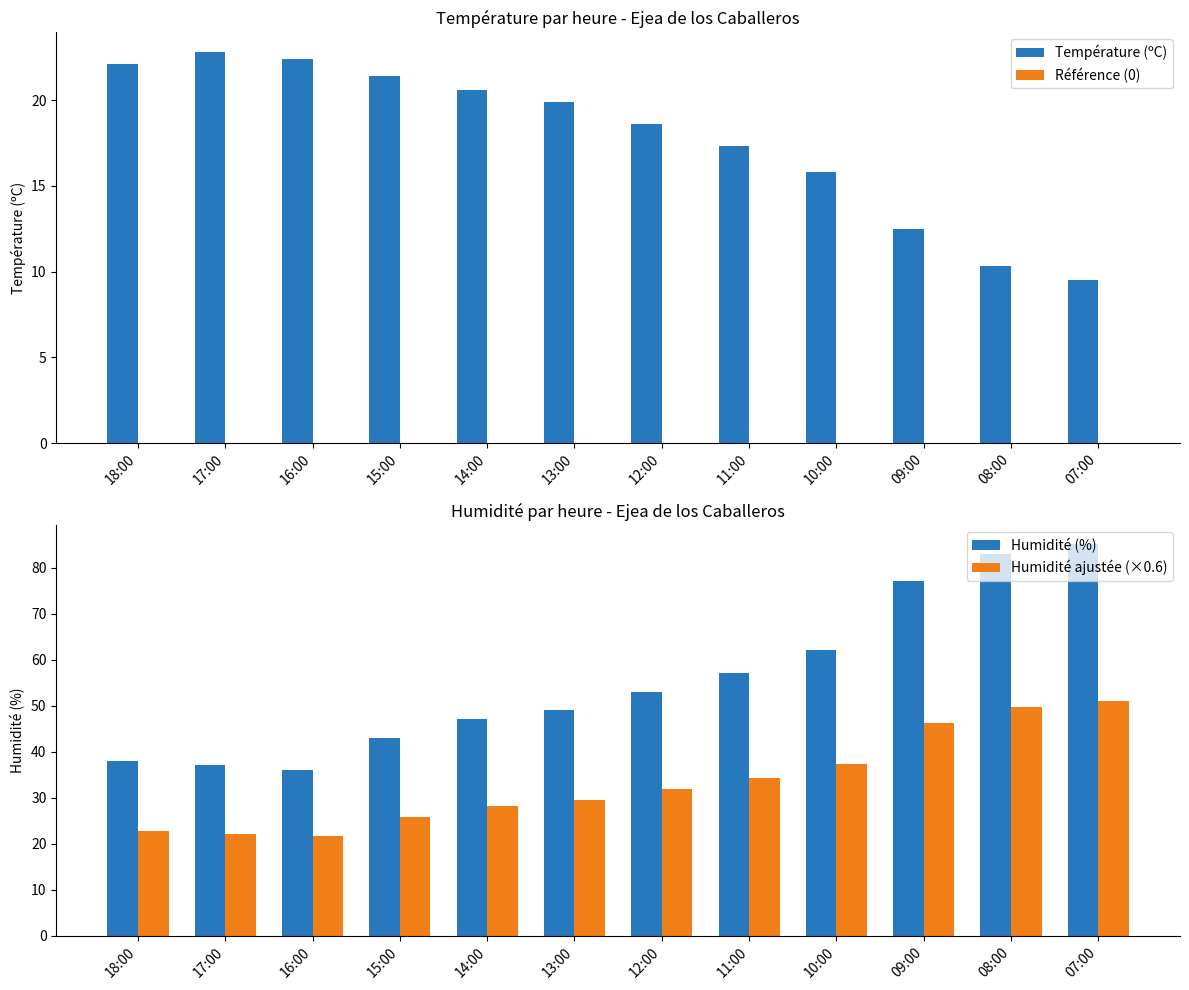

Reading left to right, list all the values displayed in this chart.

Température (ºC): 18:00=22.1	17:00=22.8	16:00=22.4	15:00=21.4	14:00=20.6	13:00=19.9	12:00=18.6	11:00=17.3	10:00=15.8	09:00=12.5	08:00=10.3	07:00=9.5
Référence (0): 18:00=0.0	17:00=0.0	16:00=0.0	15:00=0.0	14:00=0.0	13:00=0.0	12:00=0.0	11:00=0.0	10:00=0.0	09:00=0.0	08:00=0.0	07:00=0.0
Humidité (%): 18:00=38.0	17:00=37.0	16:00=36.0	15:00=43.0	14:00=47.0	13:00=49.0	12:00=53.0	11:00=57.0	10:00=62.0	09:00=77.0	08:00=83.0	07:00=85.0
Humidité ajustée (×0.6): 18:00=22.8	17:00=22.2	16:00=21.6	15:00=25.8	14:00=28.2	13:00=29.4	12:00=31.8	11:00=34.2	10:00=37.2	09:00=46.2	08:00=49.8	07:00=51.0